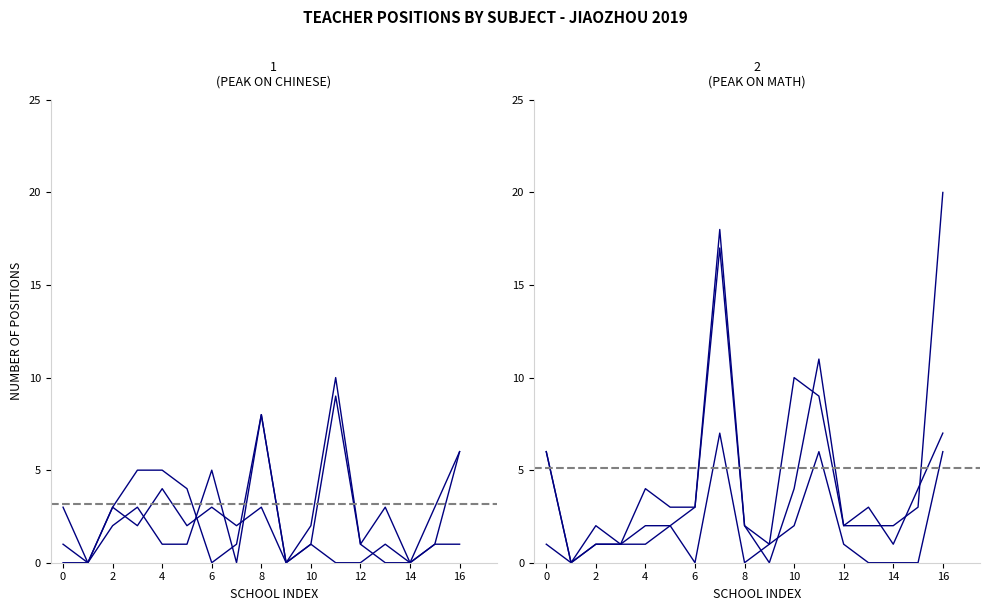

At which label is 数学(Math) closest to 9?

12